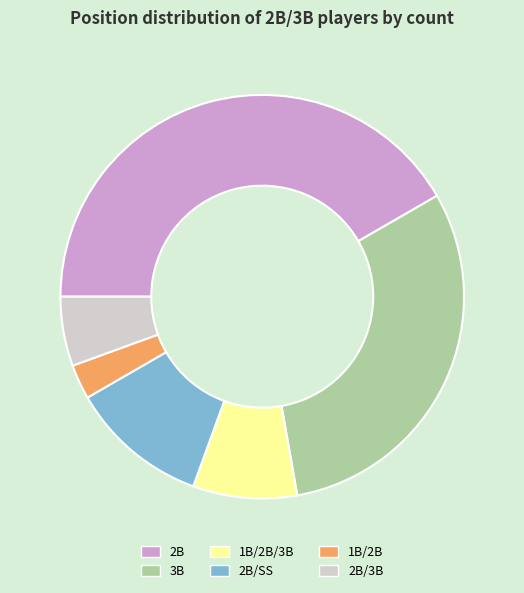

Between 1B/2B/3B and 3B, which is larger?

3B